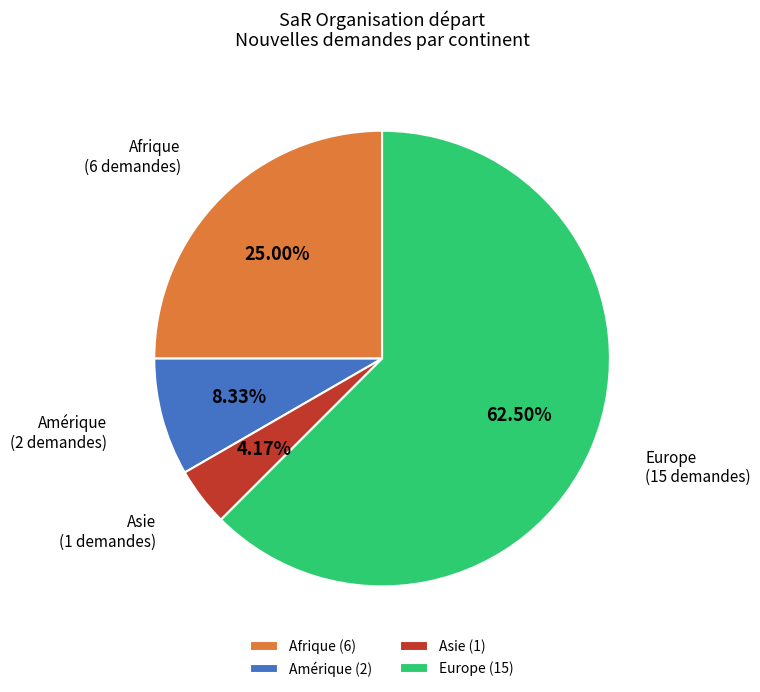

What is the ratio of the value at Afrique to the value at Asie?

6.0